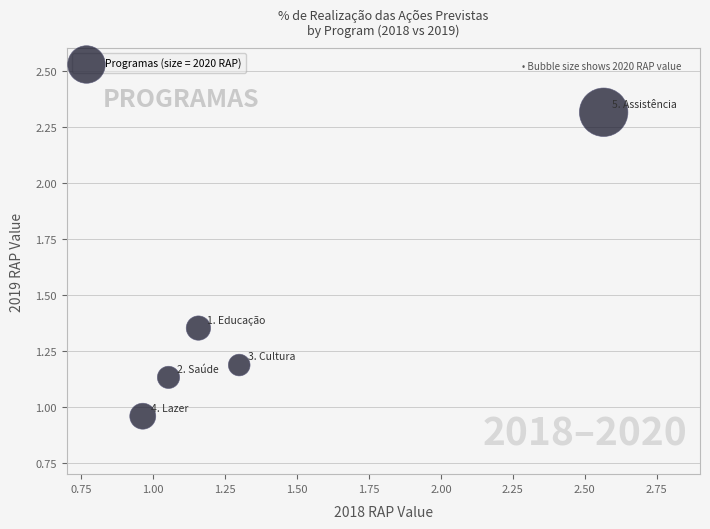

What is the range of X values (max minus min)?

1.6